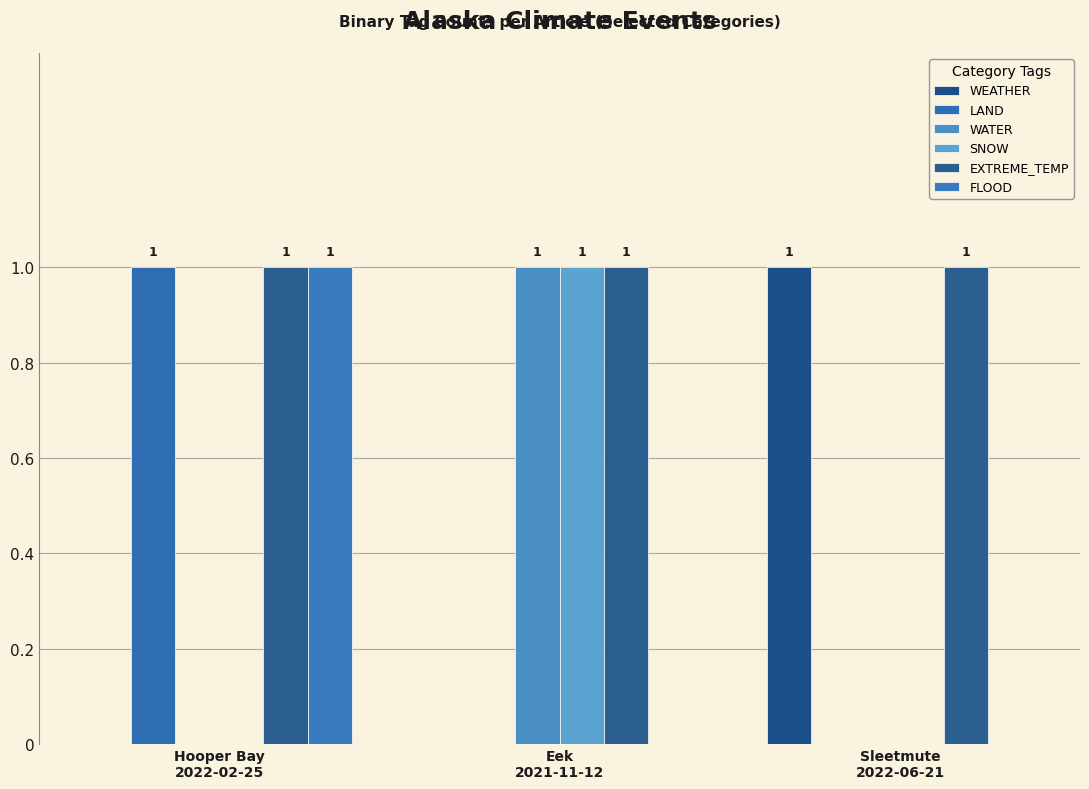

Rank the categories by SNOW value from highest to lowest.

Eek
2021-11-12, Hooper Bay
2022-02-25, Sleetmute
2022-06-21